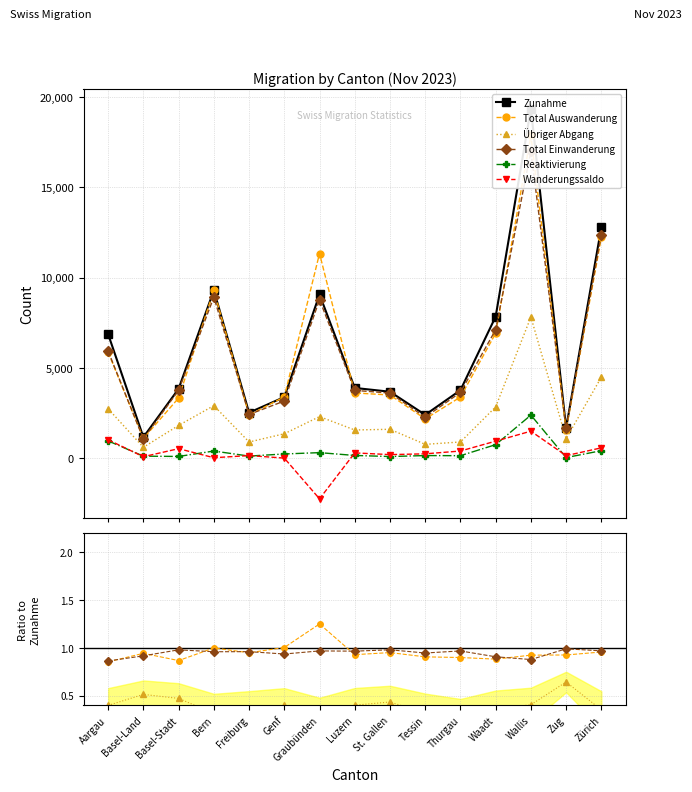

True or false: Reaktivierung and Zunahme cross at least once.

False